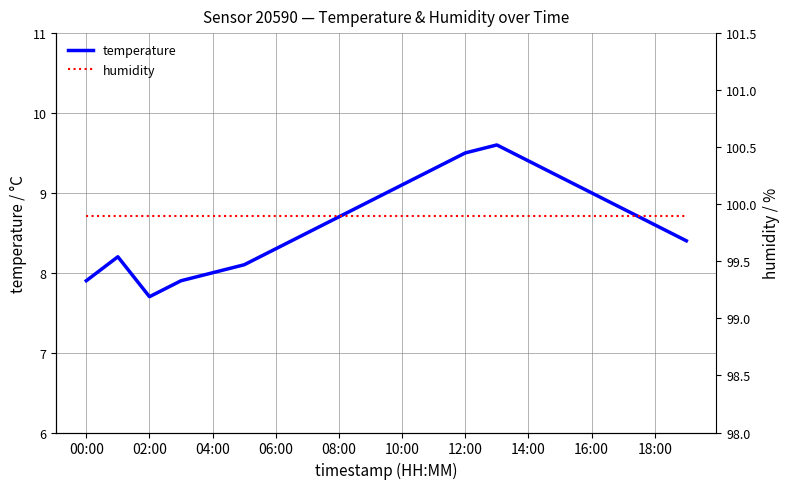

True or false: temperature has a value of 7.7 at 02:00.

True